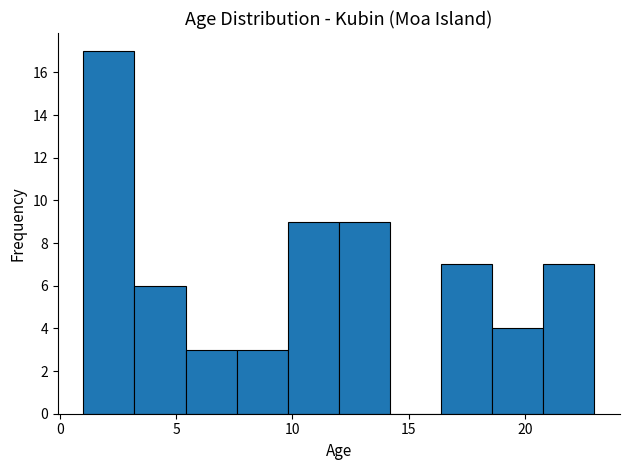

How tall is the bar that spans 20.8 to 23.0 on the x-axis? Neither the bar edges nor the heights are printed on the chart, so give them approximately, as read against the axes.

7